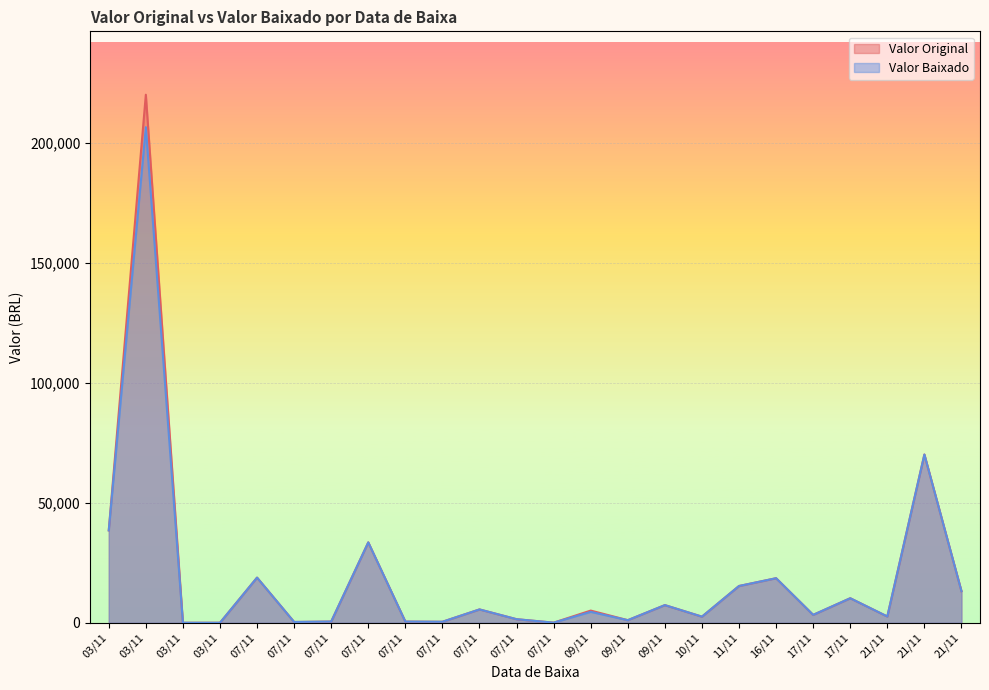

How many values in the Valor Baixado series exceed 4560?

12